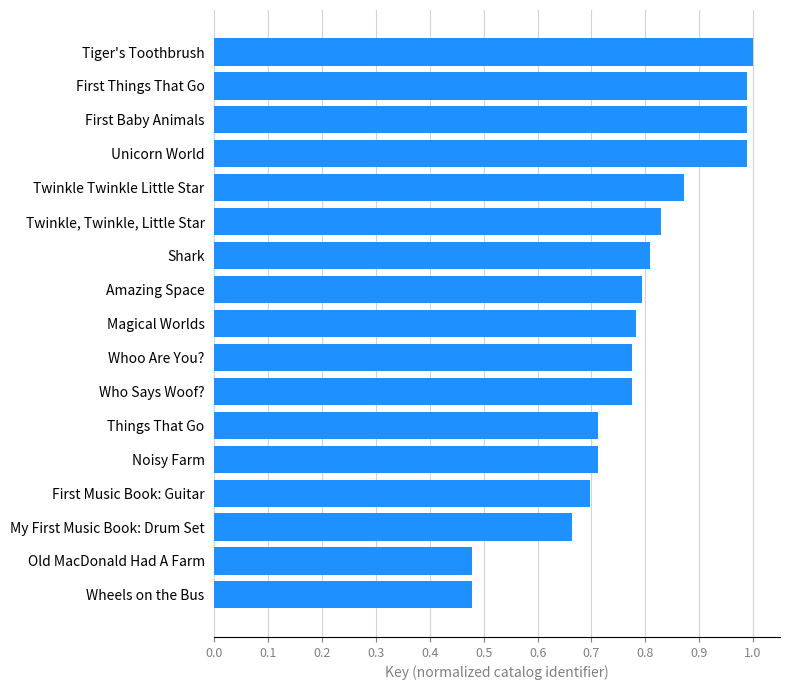

Rank the categories by value from highest to lowest.

Tiger's Toothbrush, First Things That Go, First Baby Animals, Unicorn World, Twinkle Twinkle Little Star, Twinkle, Twinkle, Little Star, Shark, Amazing Space, Magical Worlds, Whoo Are You?, Who Says Woof?, Things That Go, Noisy Farm, First Music Book: Guitar, My First Music Book: Drum Set, Old MacDonald Had A Farm, Wheels on the Bus